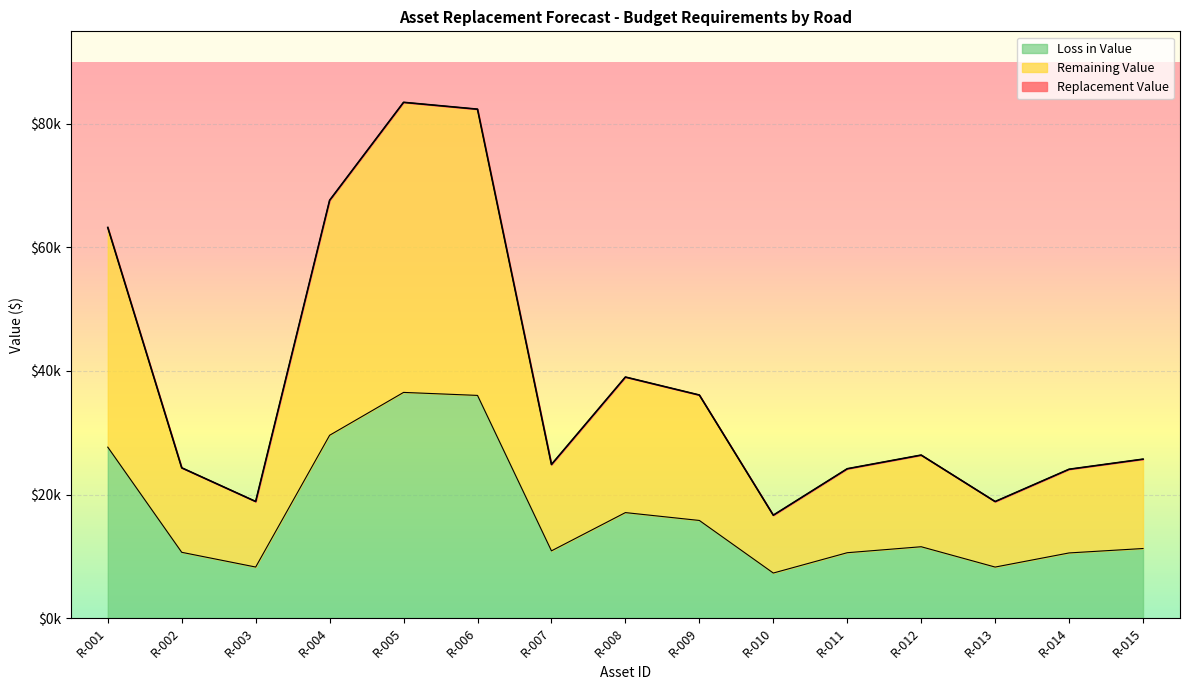

Does the chart display data point markers on the line(s)?

No